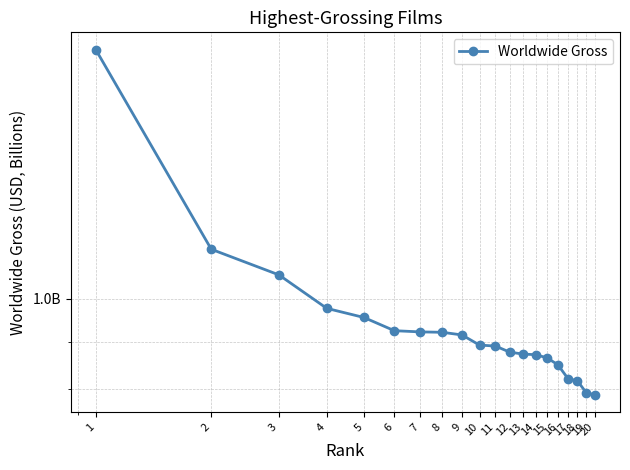

Which category has the highest value across all series?

1